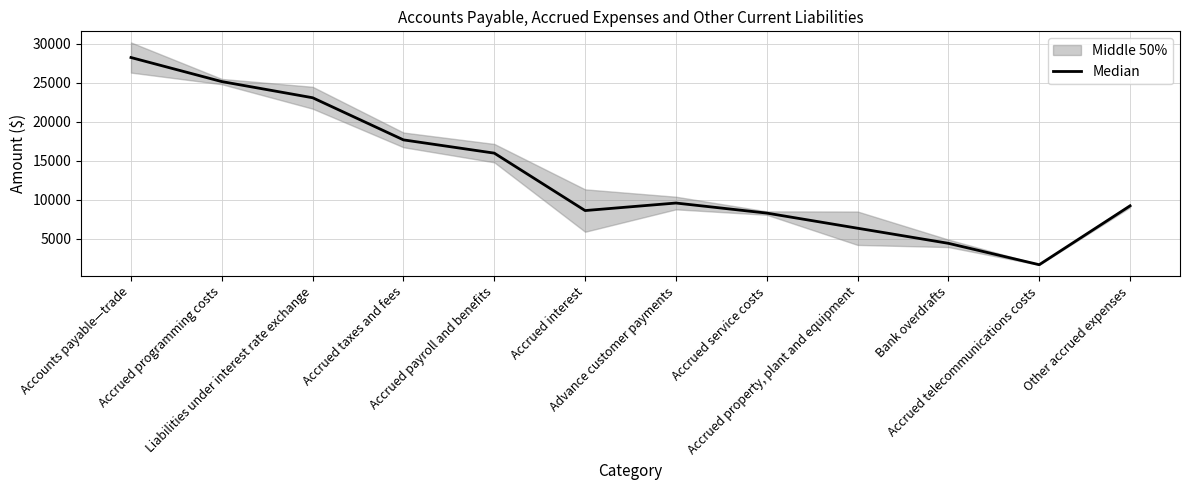

What is the minimum value shown in the chart?

1682.0